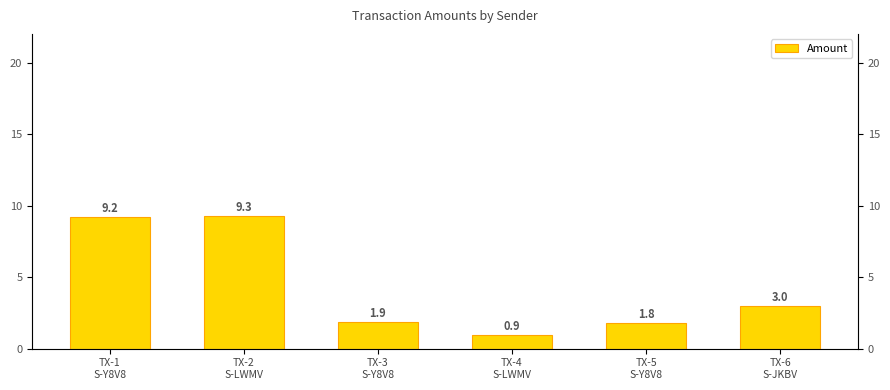

Reading left to right, extract all data points from this chart.

TX-1
S-Y8V8=9.2	TX-2
S-LWMV=9.3	TX-3
S-Y8V8=1.9	TX-4
S-LWMV=0.9	TX-5
S-Y8V8=1.8	TX-6
S-JKBV=3.0